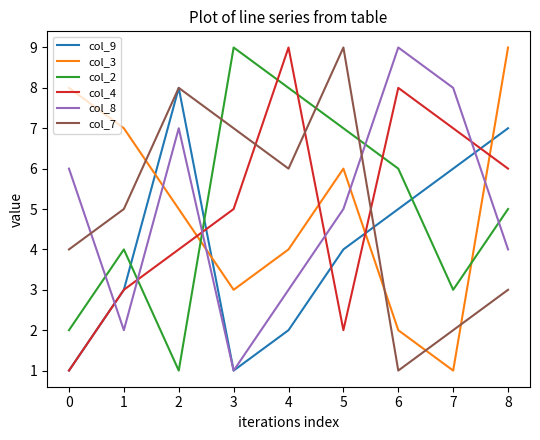

The value of col_9 at 3 is 1. True or false?

True